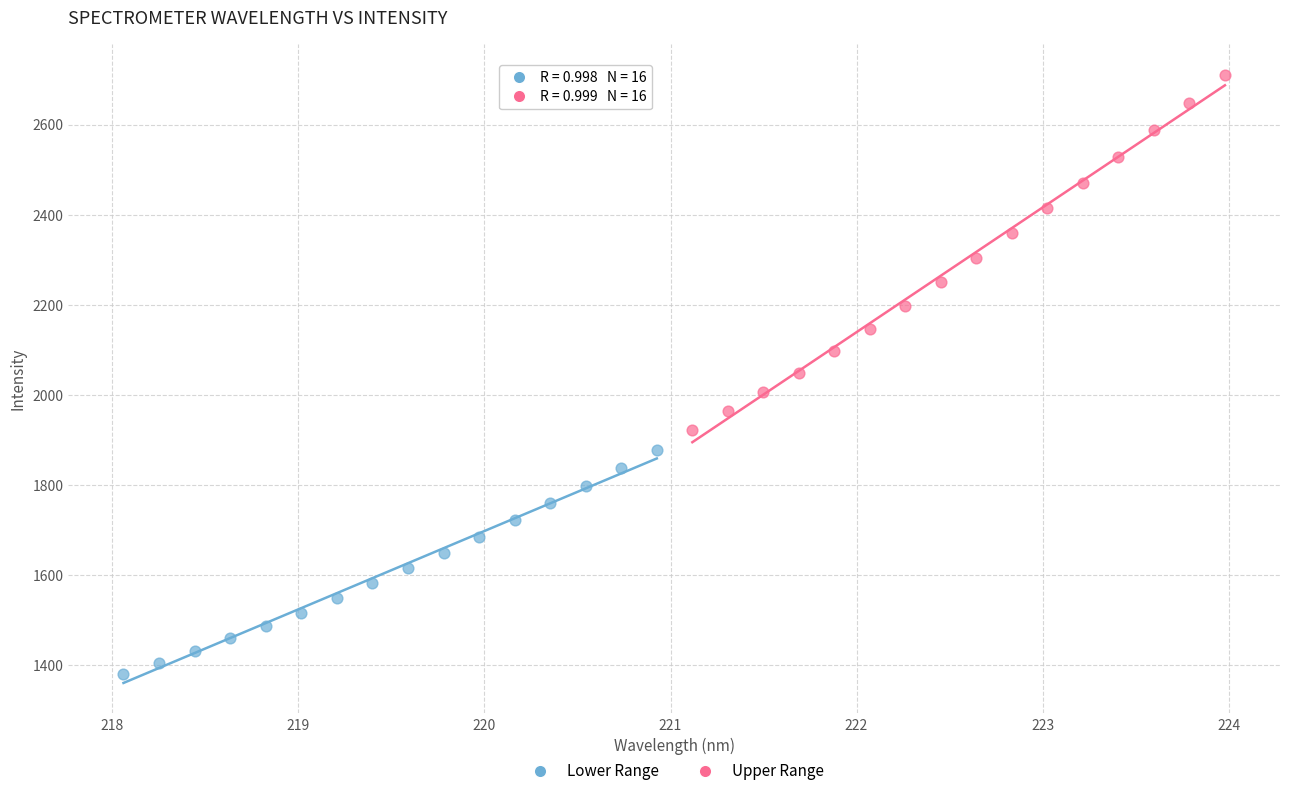

Which series reaches the minimum Y coordinate?

Lower Range